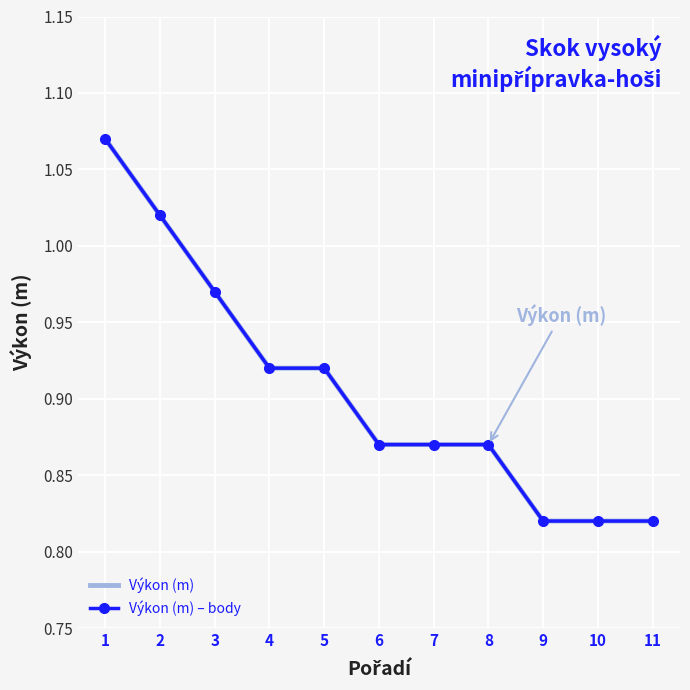

What is the greatest value displayed?

1.1